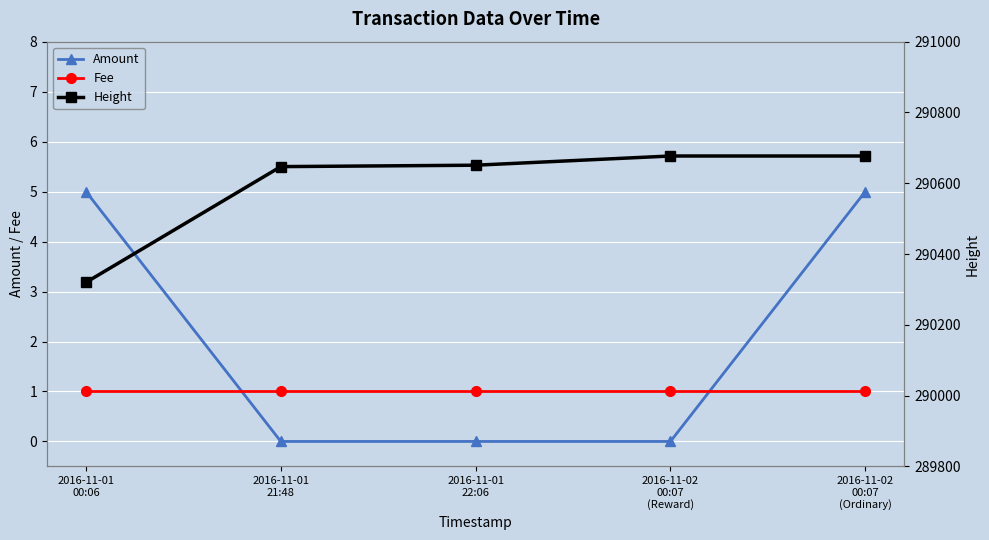

Reading right to left, what are all the values shown in this chart?

Amount: 5	0	0	0	5
Fee: 1	1	1	1	1
Height: 290677	290677	290651	290647	290320